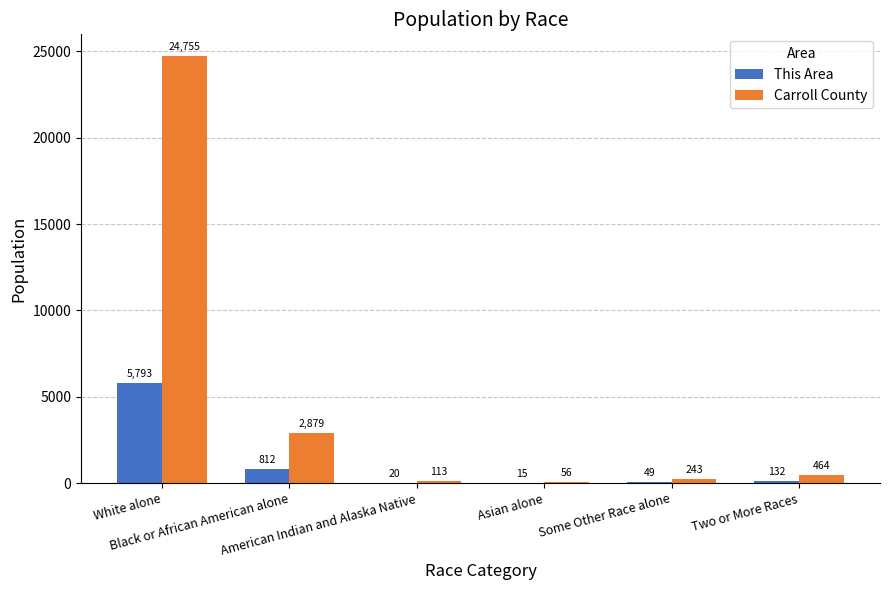

How many groups of bars are there?

6